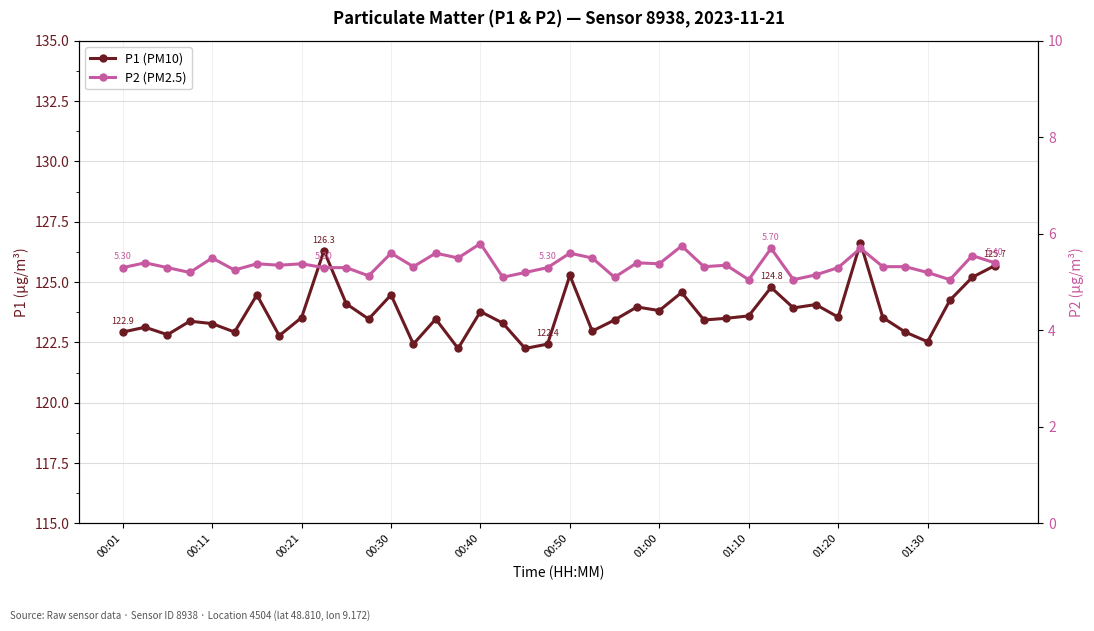

What is the smallest value displayed?

5.0